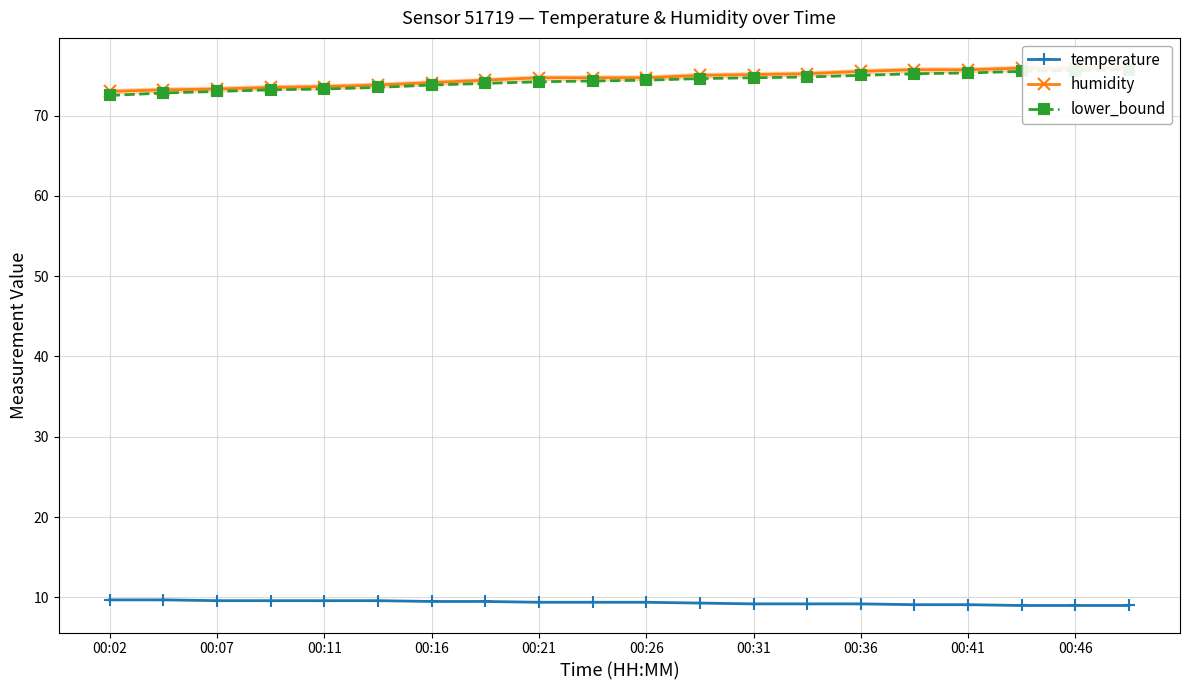

The value of temperature at 00:21 is 9.4. True or false?

True